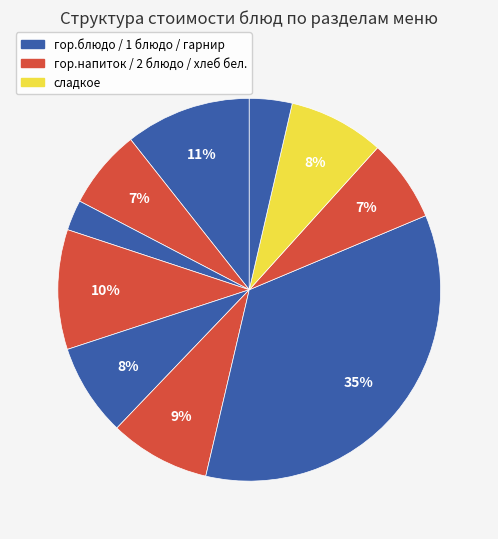

How many slices are in this pie chart?

10